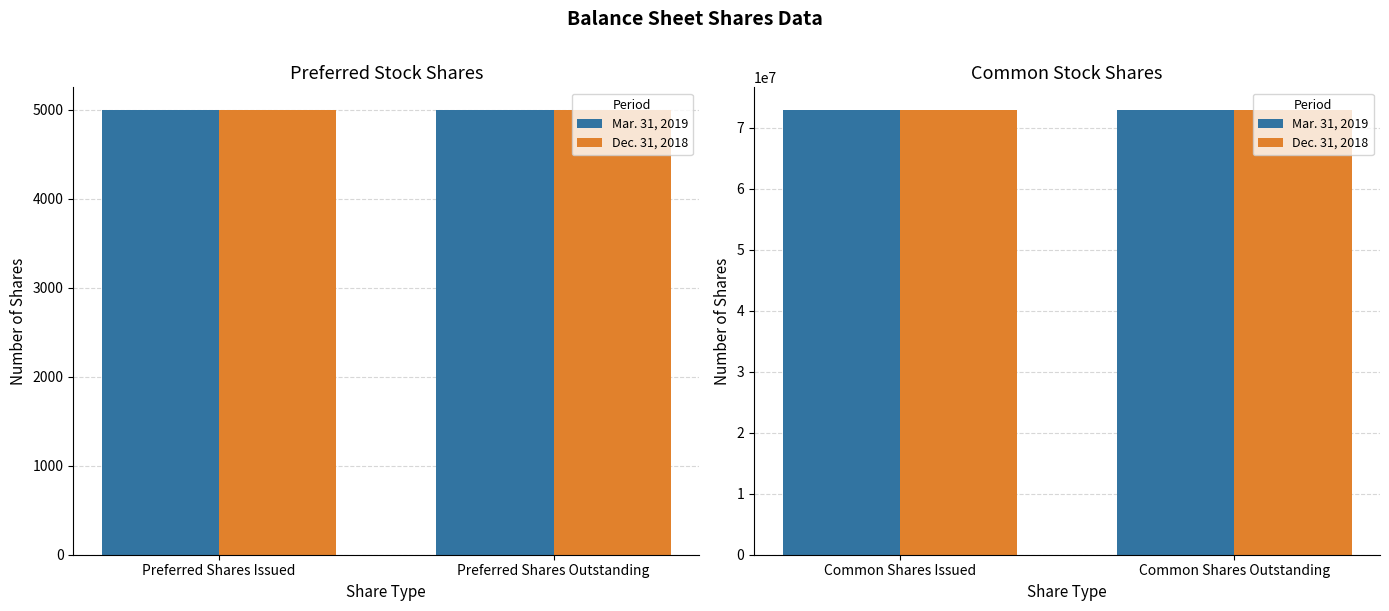

Rank the series at Preferred Shares Issued from highest to lowest value.

Mar. 31, 2019, Dec. 31, 2018